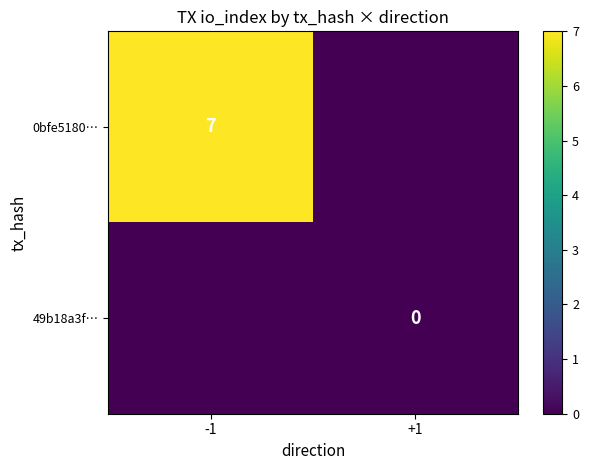

The value of 0bfe5180… at -1 is 2.1. True or false?

False